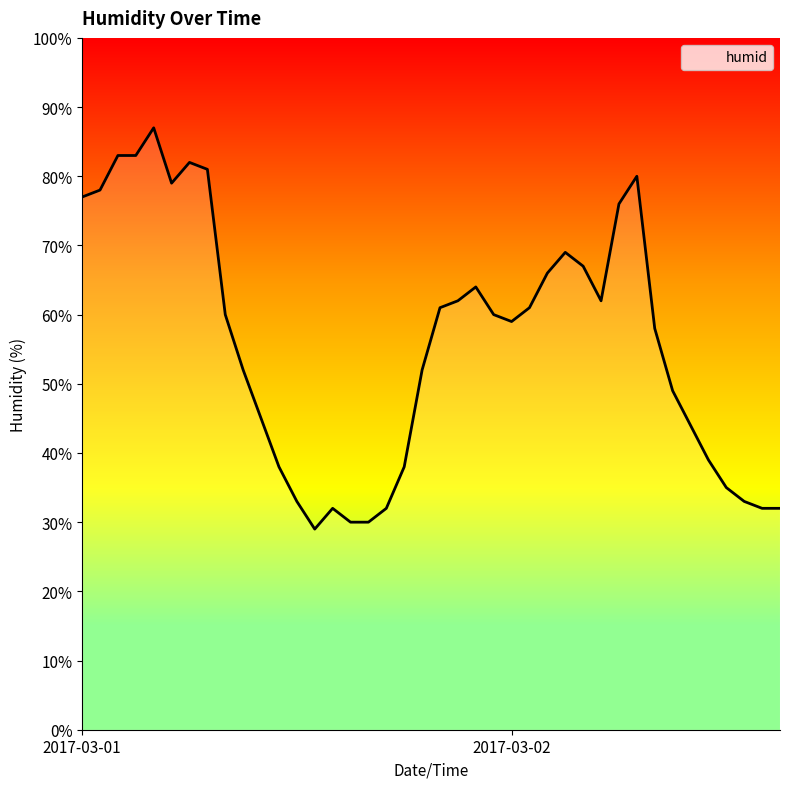

Reading right to left, list all the values displayed in this chart.

32	32	33	35	39	44	49	58	80	76	62	67	69	66	61	59	60	64	62	61	52	38	32	30	30	32	29	33	38	45	52	60	81	82	79	87	83	83	78	77